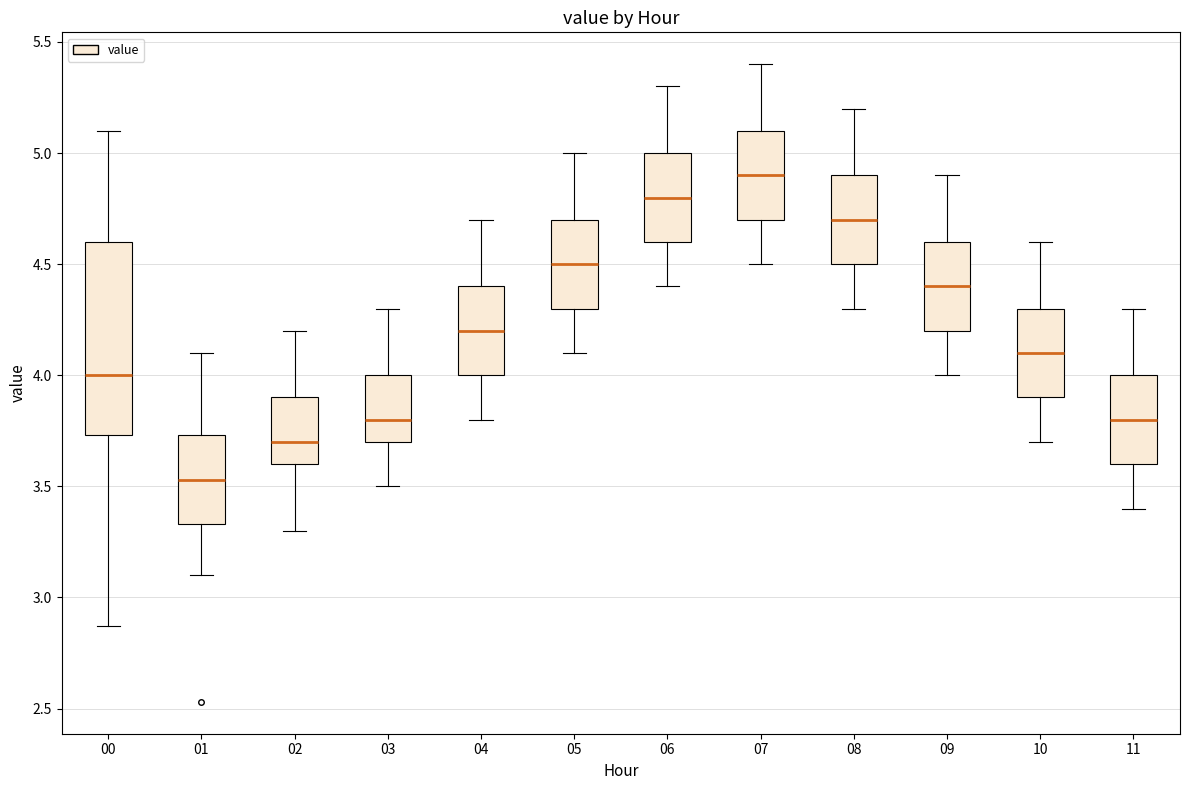

Which box's median line is the lowest?

01